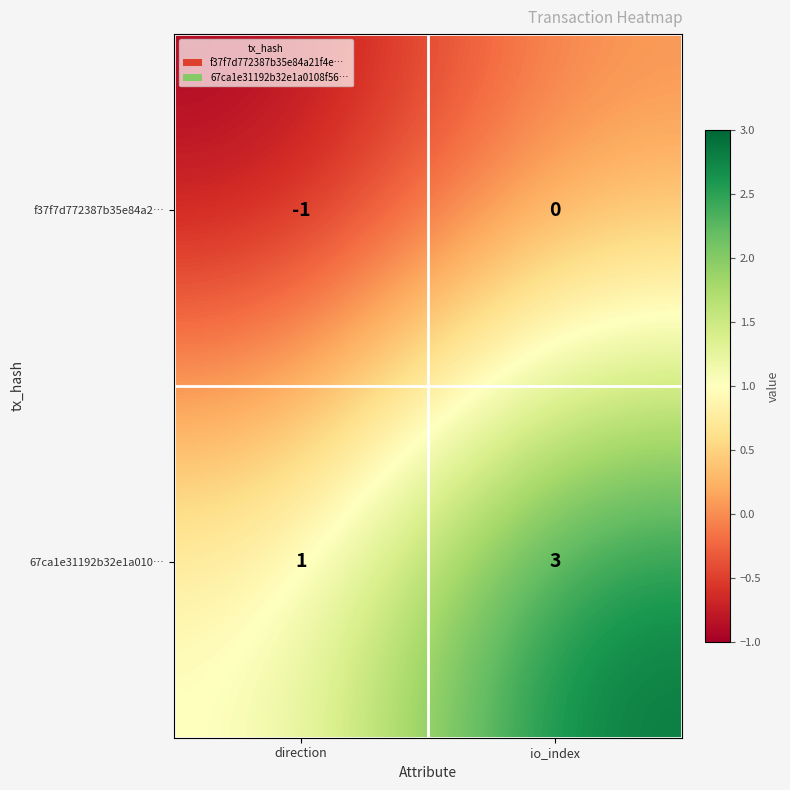

What is the sum of all 67ca1e31192b32e1a010… values?

4